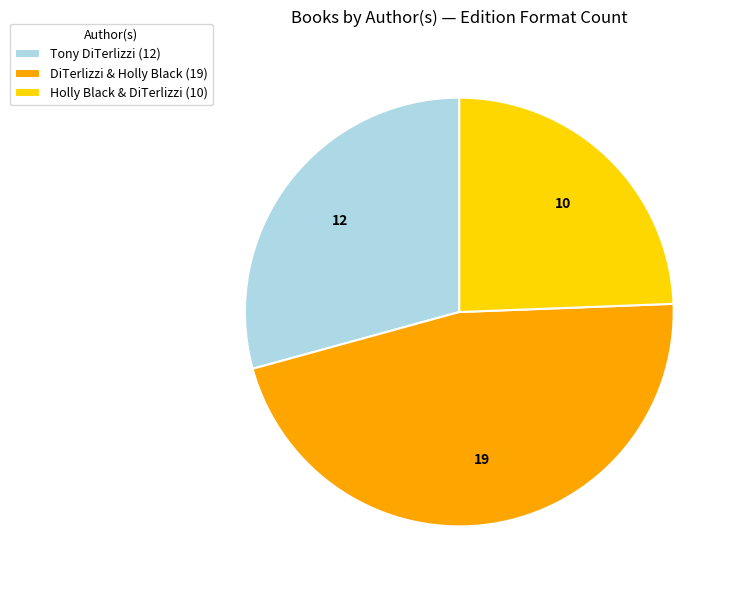

Rank the categories by value from lowest to highest.

Holly Black & DiTerlizzi (10), Tony DiTerlizzi (12), DiTerlizzi & Holly Black (19)